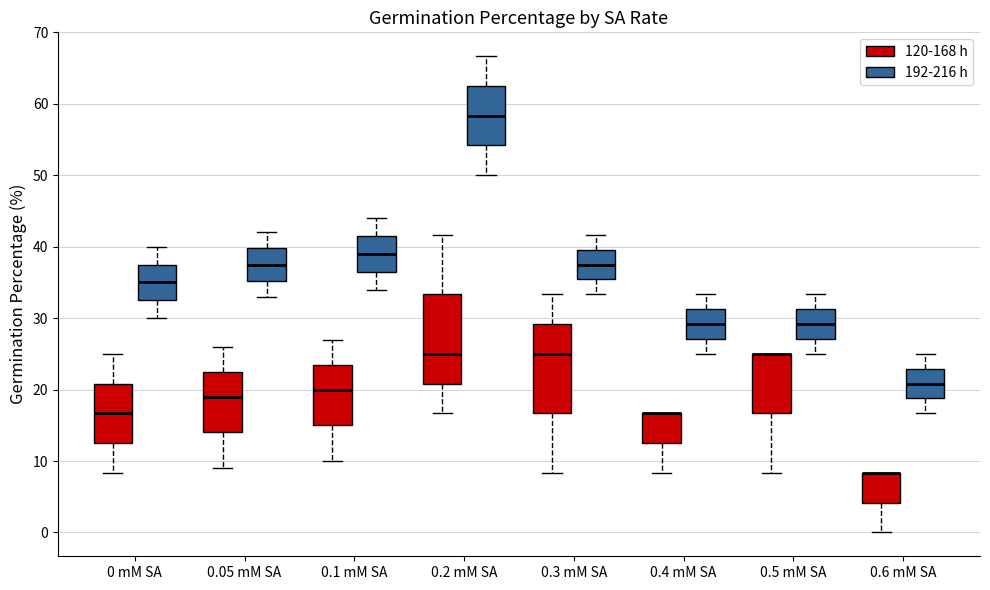

Reading left to right, read every box against the y-axis: the position of its median line, the range the box covers, and the ends of its whiskers. The values are not printed on the chart, so give them approximately, as read against the axis.

0 mM SA (120-168 h): median 17, box 13 to 21, whiskers 8 to 25
0 mM SA (192-216 h): median 35, box 33 to 38, whiskers 30 to 40
0.05 mM SA (120-168 h): median 19, box 14 to 23, whiskers 9 to 26
0.05 mM SA (192-216 h): median 38, box 35 to 40, whiskers 33 to 42
0.1 mM SA (120-168 h): median 20, box 15 to 24, whiskers 10 to 27
0.1 mM SA (192-216 h): median 39, box 37 to 42, whiskers 34 to 44
0.2 mM SA (120-168 h): median 25, box 21 to 33, whiskers 17 to 42
0.2 mM SA (192-216 h): median 58, box 54 to 63, whiskers 50 to 67
0.3 mM SA (120-168 h): median 25, box 17 to 29, whiskers 8 to 33
0.3 mM SA (192-216 h): median 38, box 35 to 40, whiskers 33 to 42
0.4 mM SA (120-168 h): median 17 (drawn on the box's upper edge), box 13 to 17, whiskers 8 to 17
0.4 mM SA (192-216 h): median 29, box 27 to 31, whiskers 25 to 33
0.5 mM SA (120-168 h): median 25 (drawn on the box's upper edge), box 17 to 25, whiskers 8 to 25
0.5 mM SA (192-216 h): median 29, box 27 to 31, whiskers 25 to 33
0.6 mM SA (120-168 h): median 8 (drawn on the box's upper edge), box 4 to 8, whiskers 0 to 8
0.6 mM SA (192-216 h): median 21, box 19 to 23, whiskers 17 to 25